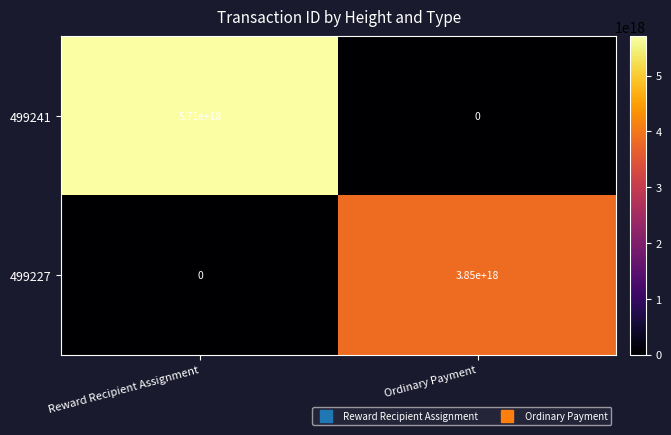

At which category is the sum across all series the highest?

Reward Recipient Assignment